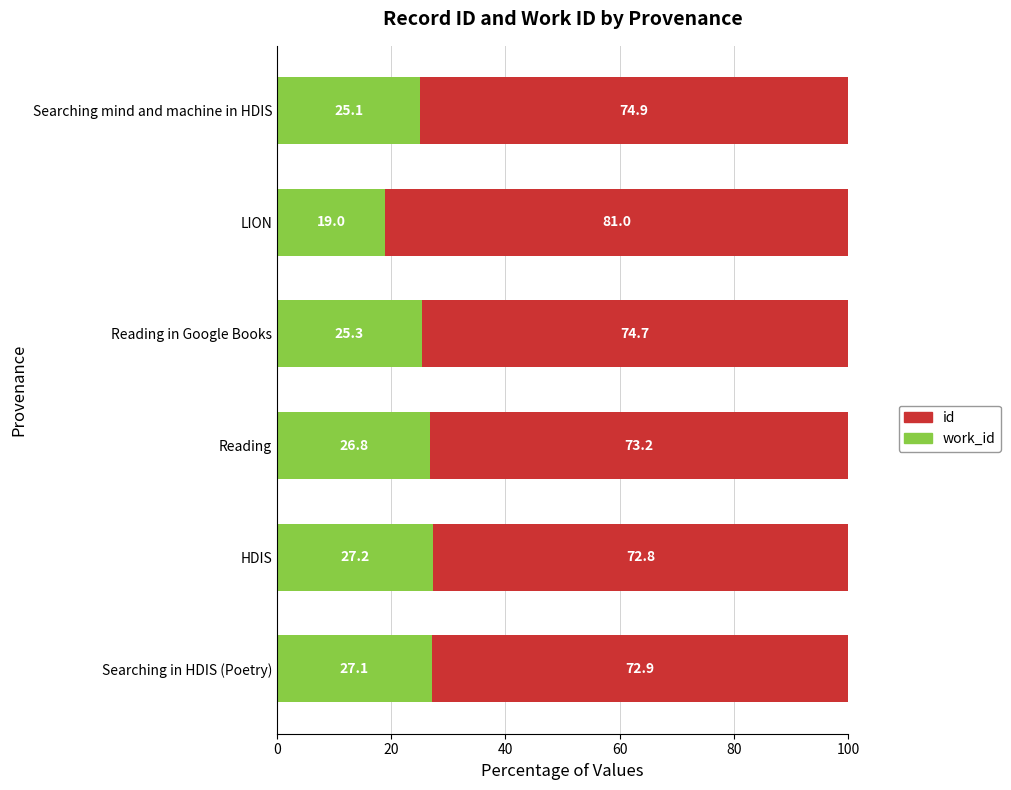

What is the total value across all series at Reading?

100.0